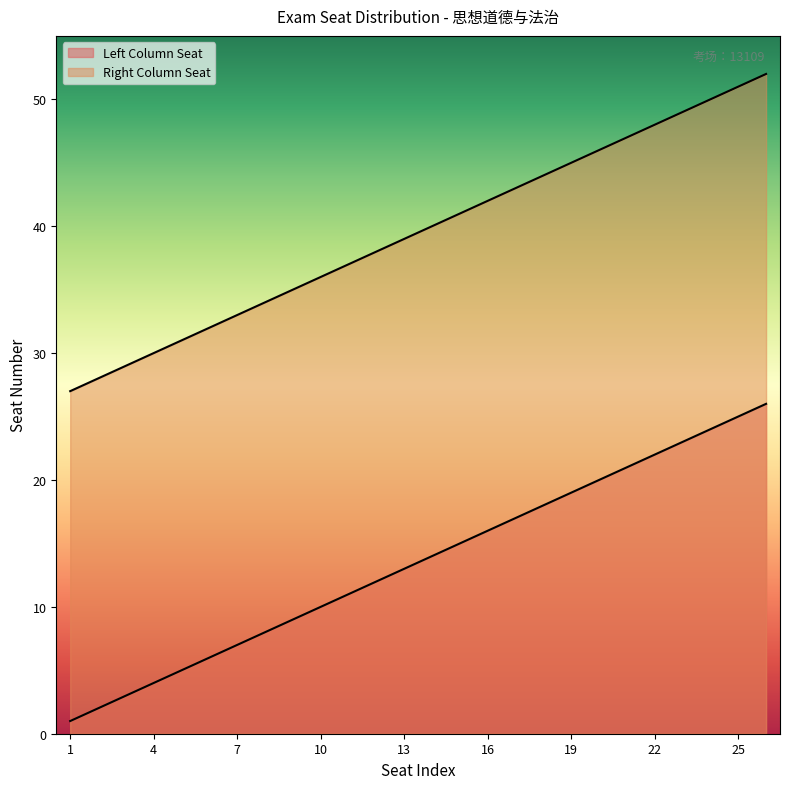

Which series has the widest spread of values?

Left Column Seat